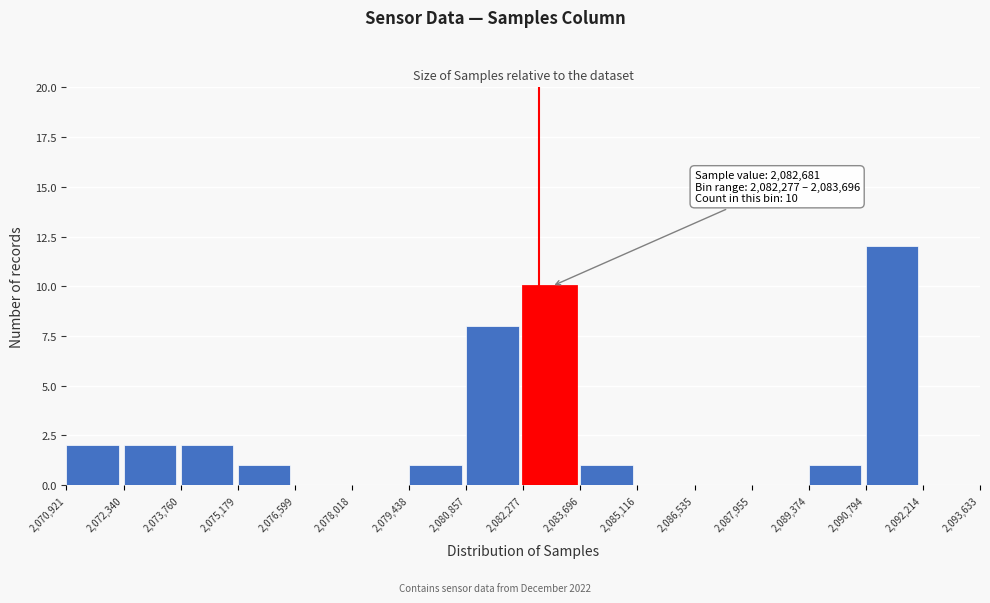

Which range on the x-axis has the tallest bar?

2,090,794 to 2,092,214